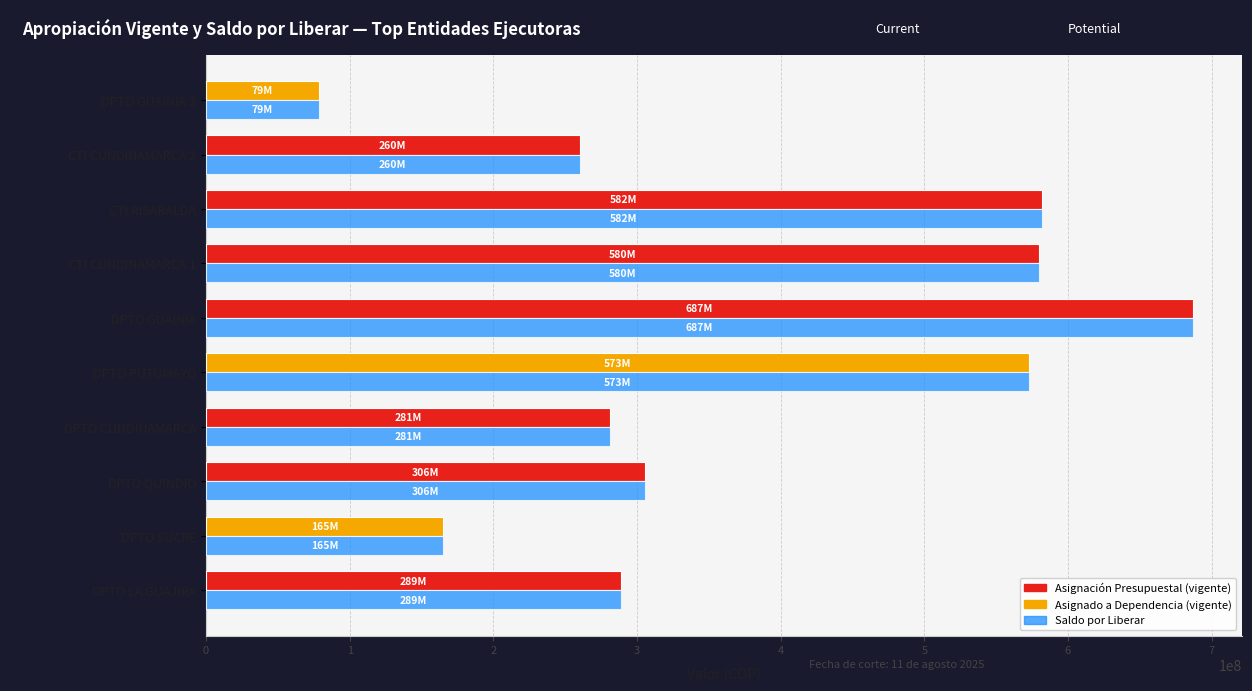

What is the greatest value displayed?

686809138.0